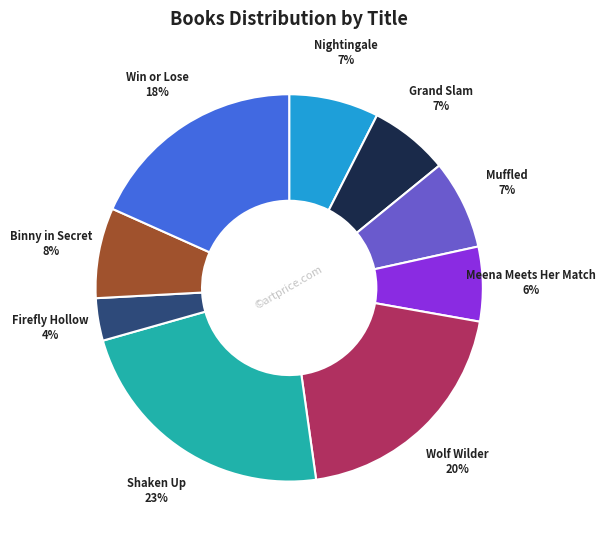

To the nearest percent, what is the difference between the largest and smallest slice percentages?

19%